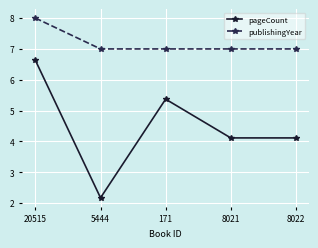

At 171, list the series in order from smallest to largest.

pageCount, publishingYear